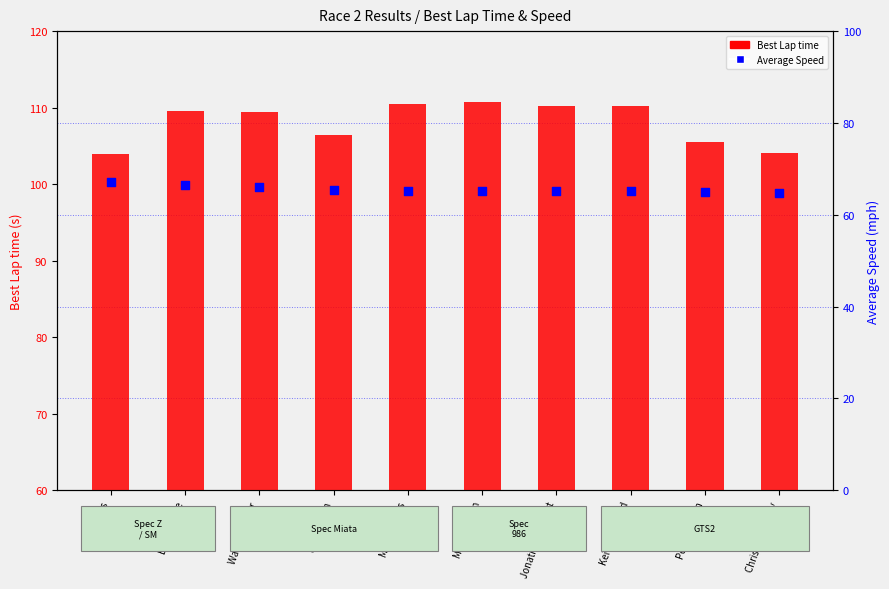

At how many categories does at least one series exceed 101?

10